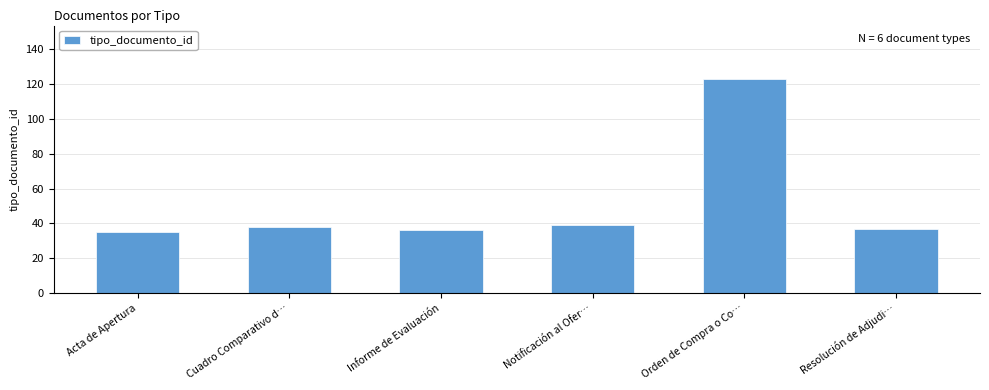

What is the value of the 5th bar from the left?

123